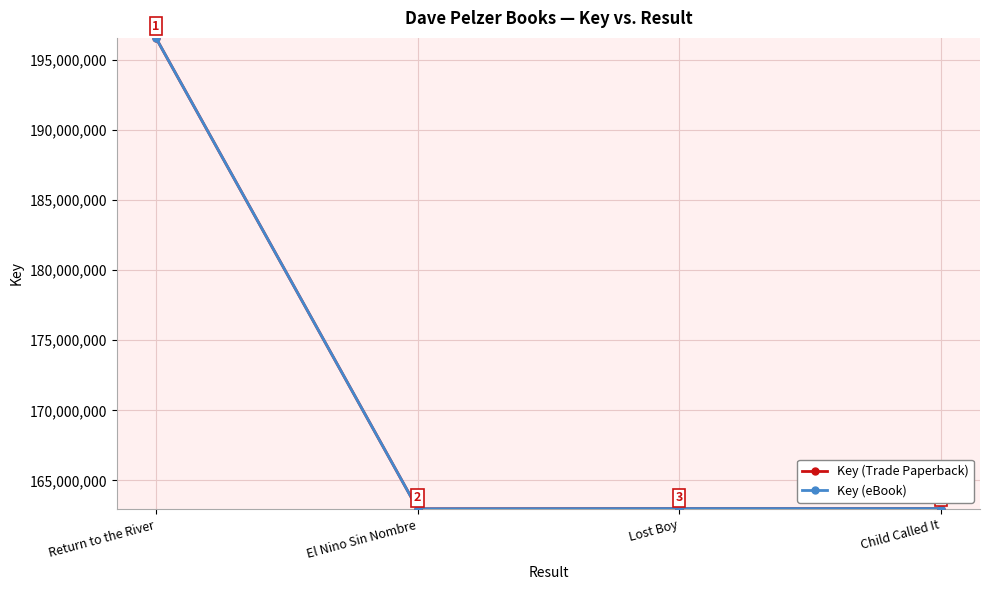

Does the chart have visible grid lines?

Yes